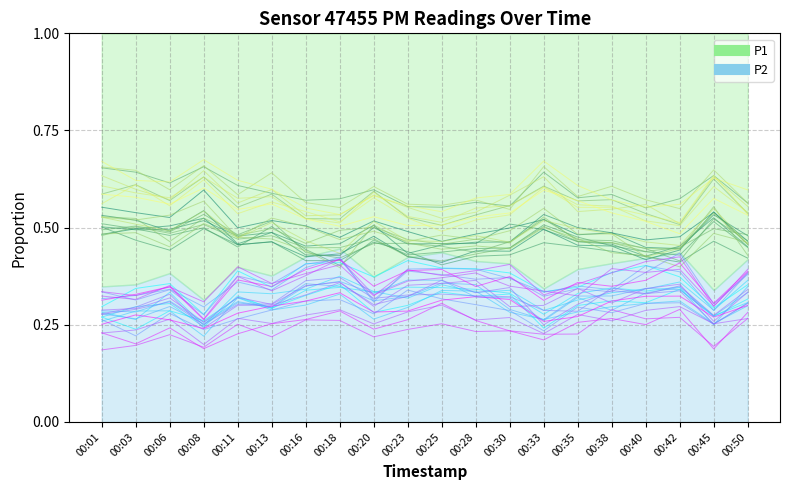

Does the chart display data point markers on the line(s)?

No